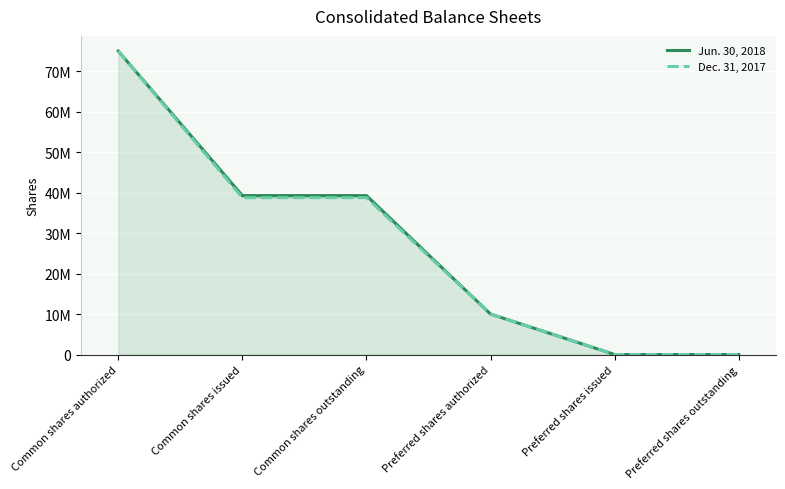

Which category has the highest value across all series?

Common shares authorized